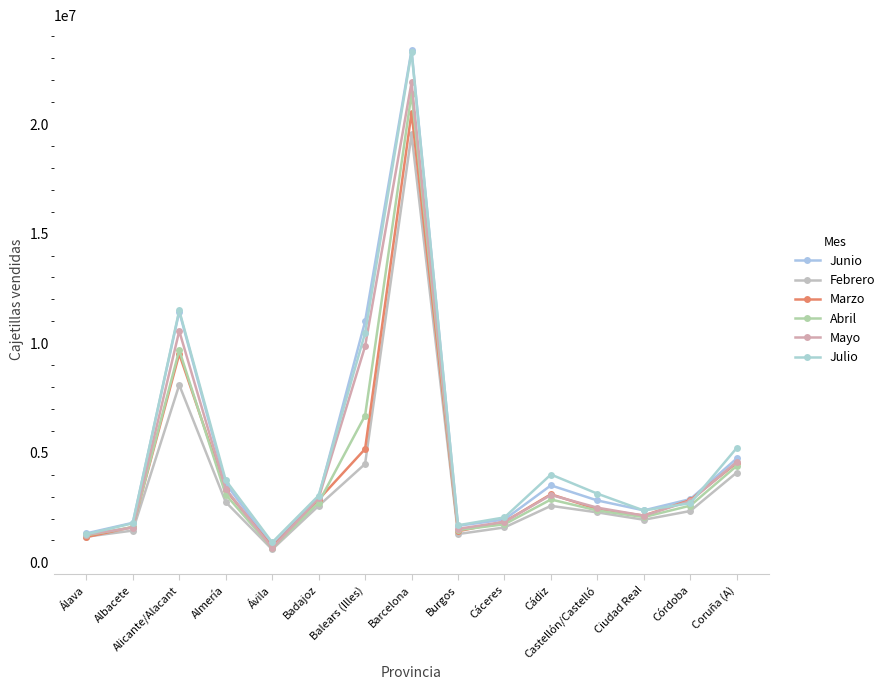

Where does the Junio series first go above 2885701?

Alicante/Alacant